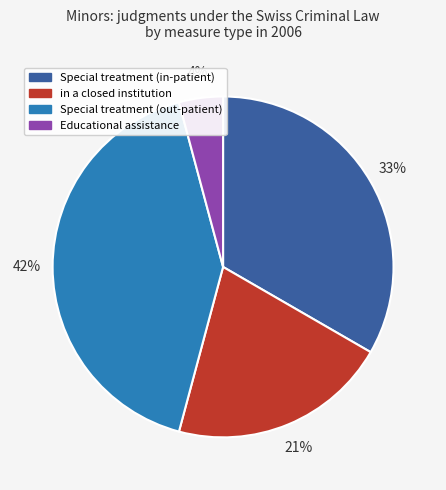

Rank the categories by value from highest to lowest.

Special treatment (out-patient), Special treatment (in-patient), in a closed institution, Educational assistance